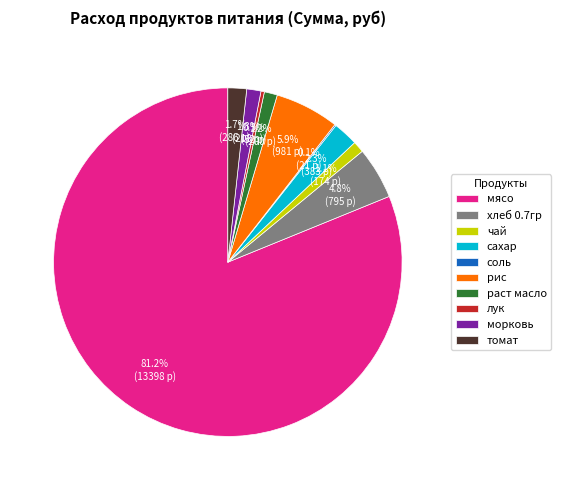

Which slice represents more than half of the pie?

мясо